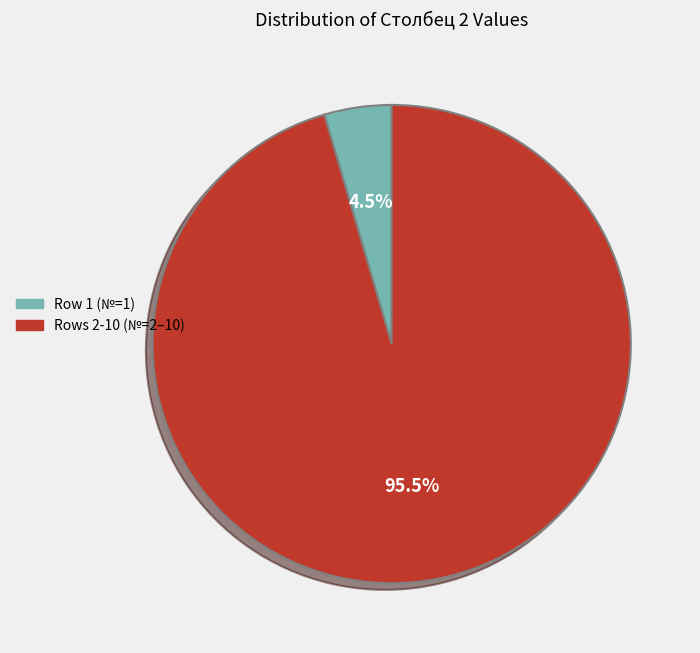

Which category accounts for the majority?

Rows 2-10 (№=2–10)